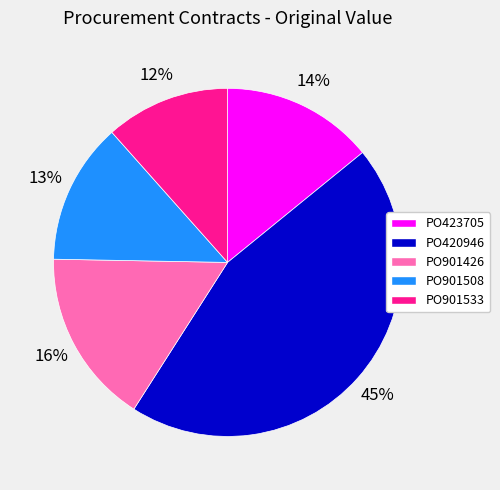

What is the smallest slice in the pie chart?

PO901533